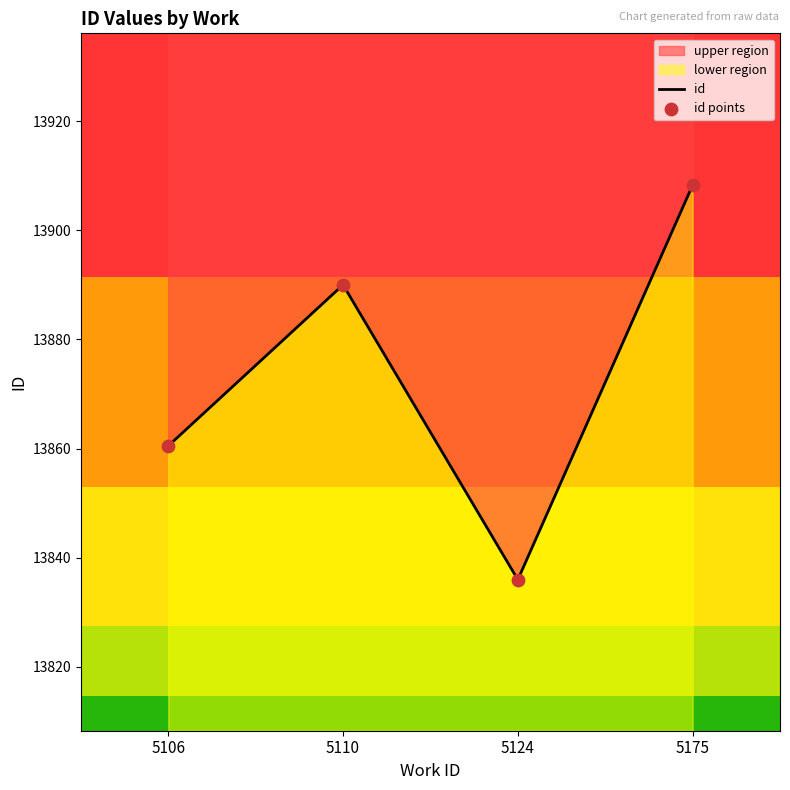

At which category is the sum across all series the highest?

5175